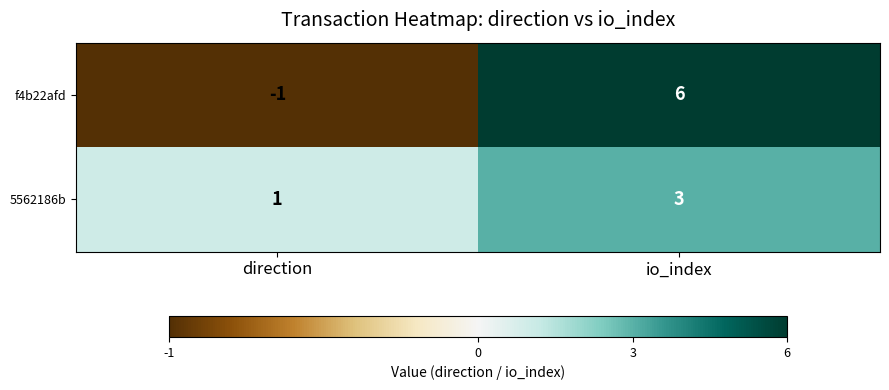

What is the difference between the f4b22afd values at io_index and direction?

7